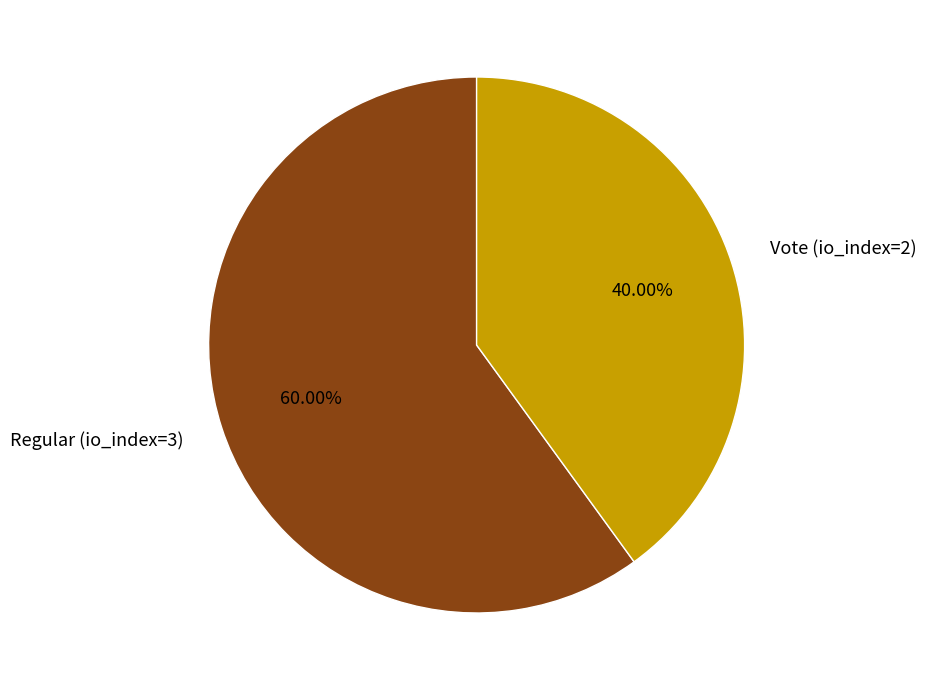

To the nearest percent, what portion does Regular (io_index=3) represent?

60%